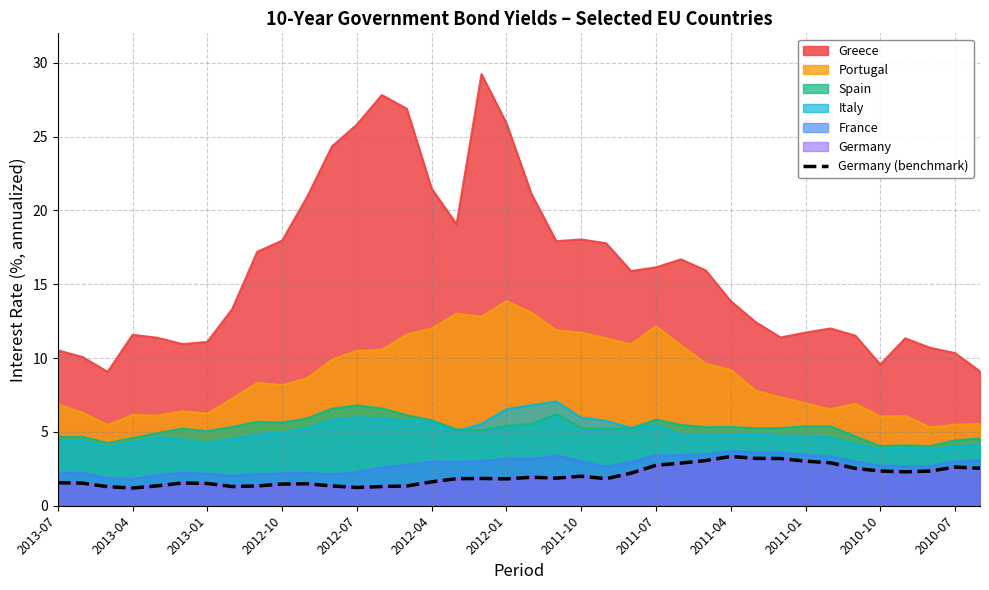

What is the minimum value shown in the chart?

1.2